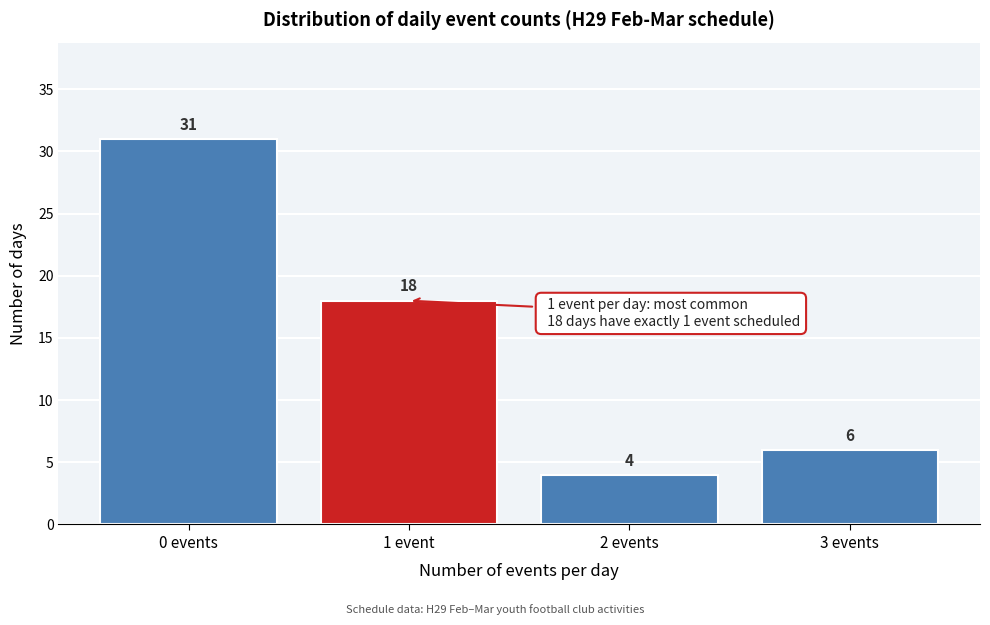

Reading left to right, list all the values displayed in this chart.

0 events=31	1 event=18	2 events=4	3 events=6